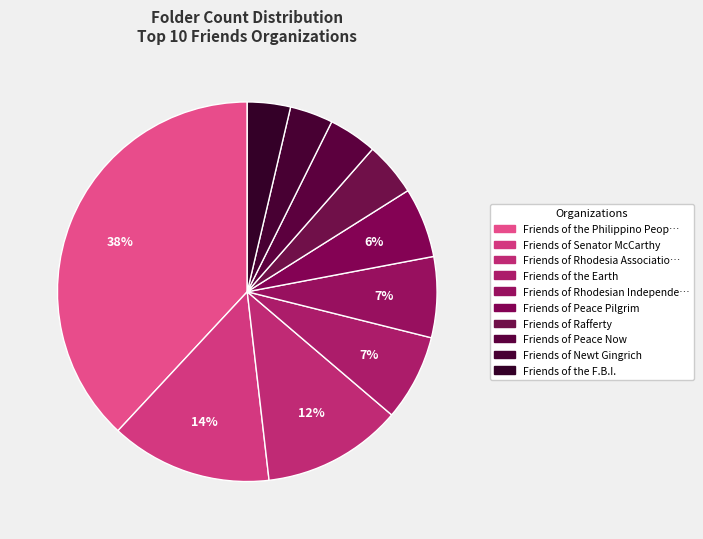

How many slices are in this pie chart?

10